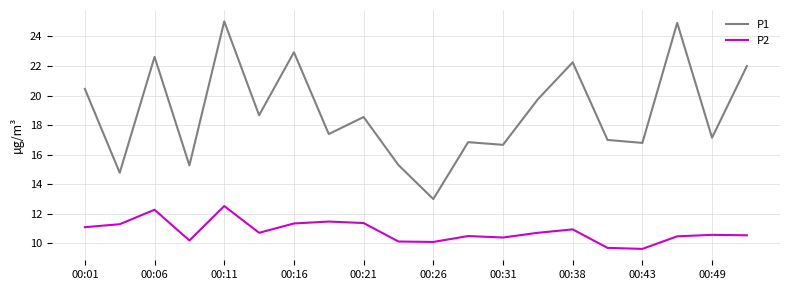

What is the difference between the maximum and second lowest values in the P2 series?

2.8